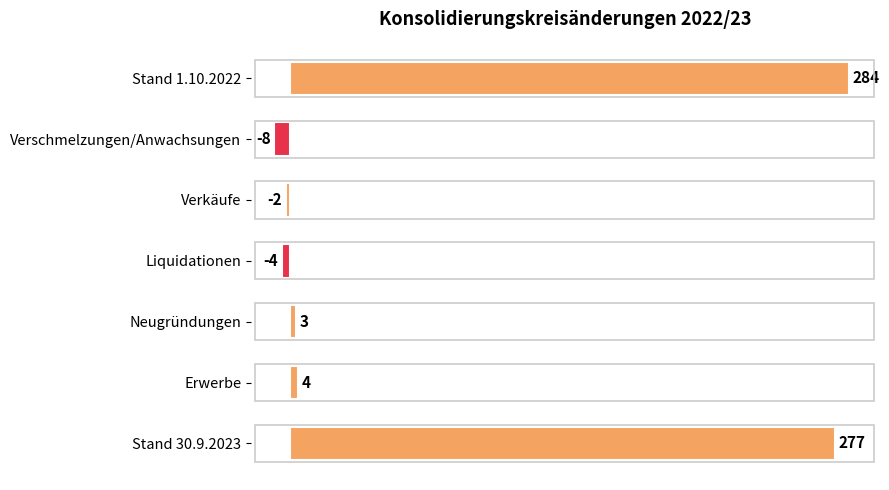

The value at Stand 1.10.2022 is 284. True or false?

True